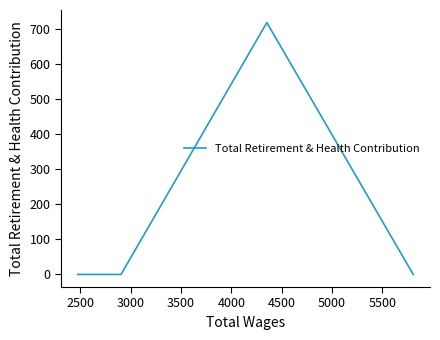

True or false: the data shows -497 at 4500.

False